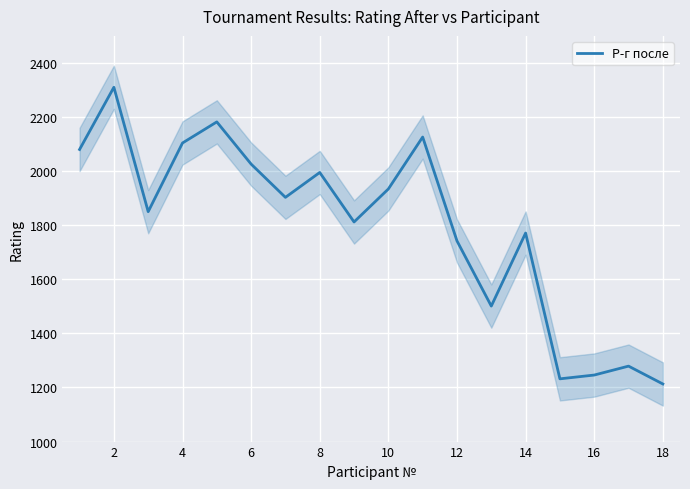

How many values are below 1903?

9